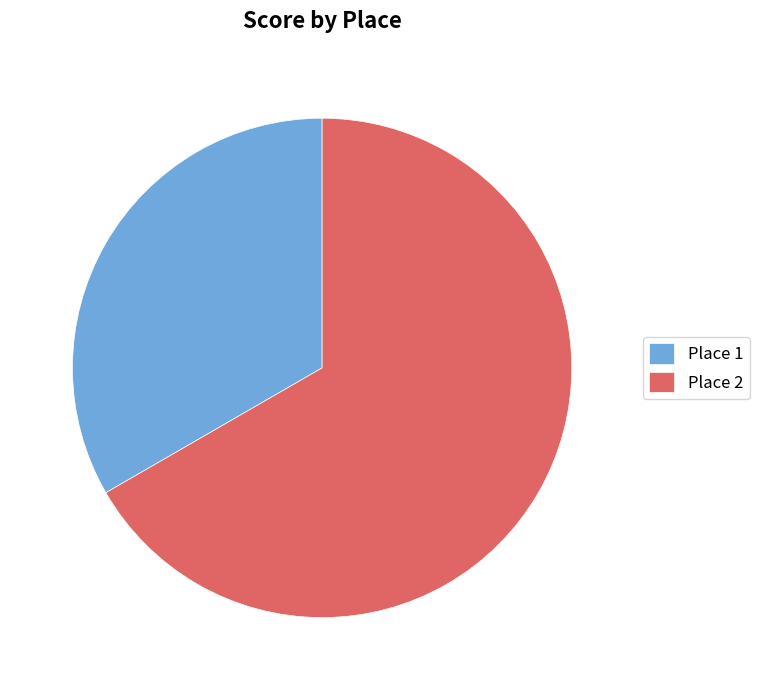

Is the sum of Place 2 and Place 1 greater than half?

Yes